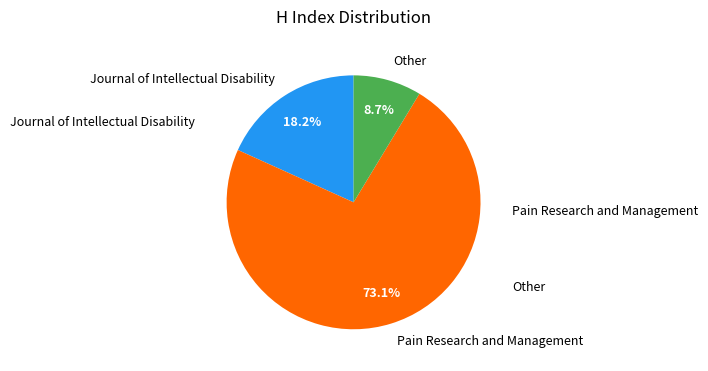

Does any single category account for the majority?

Yes